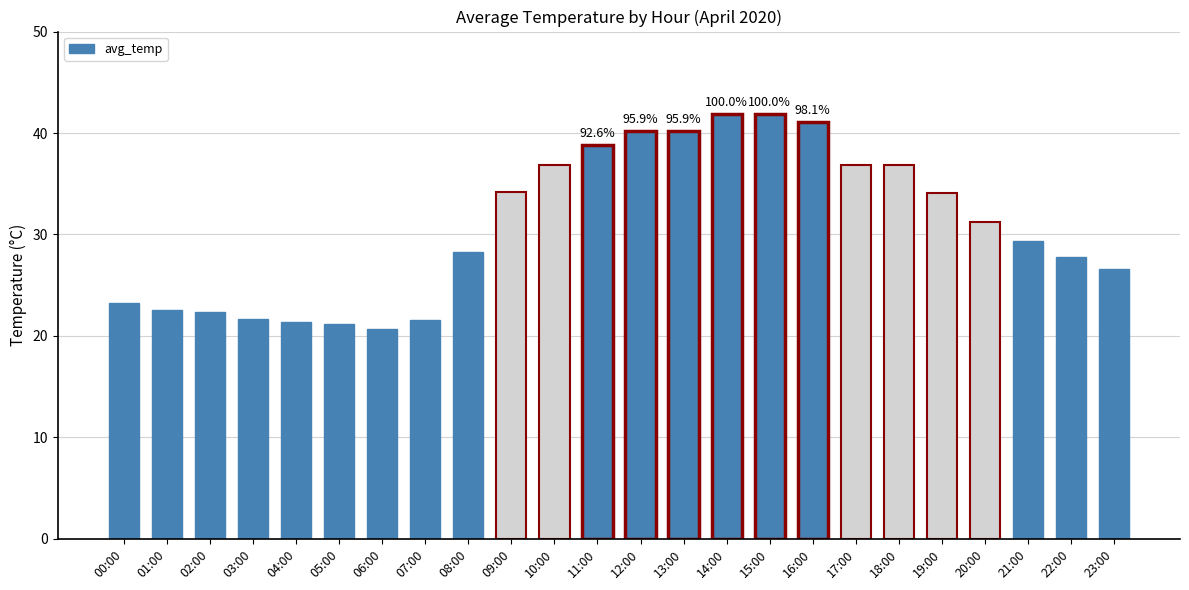

What is the approximate value at 13:00?

40.2